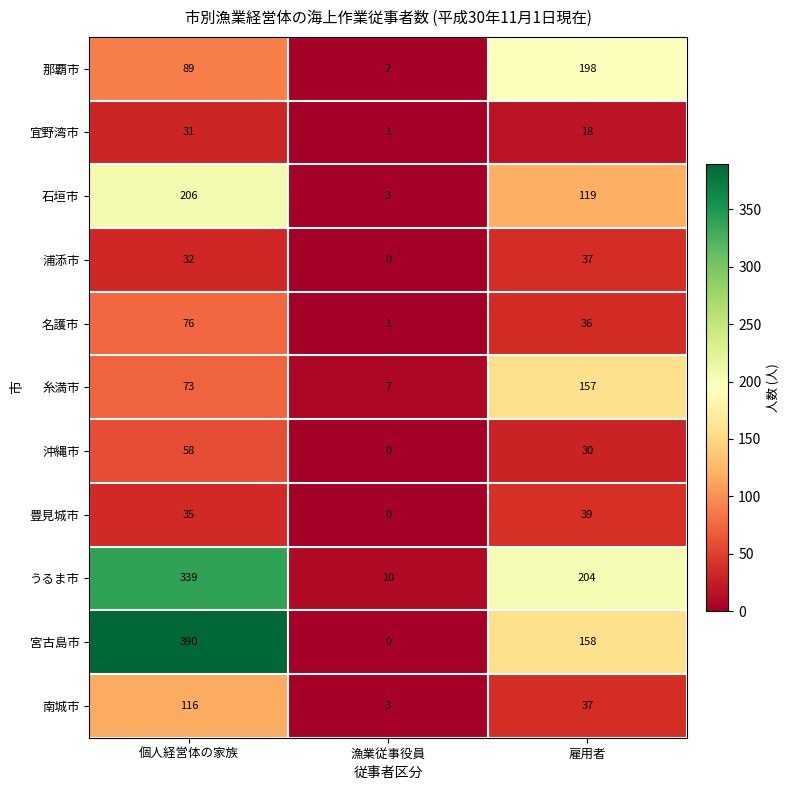

Which label corresponds to the smallest value in the chart?

漁業従事役員